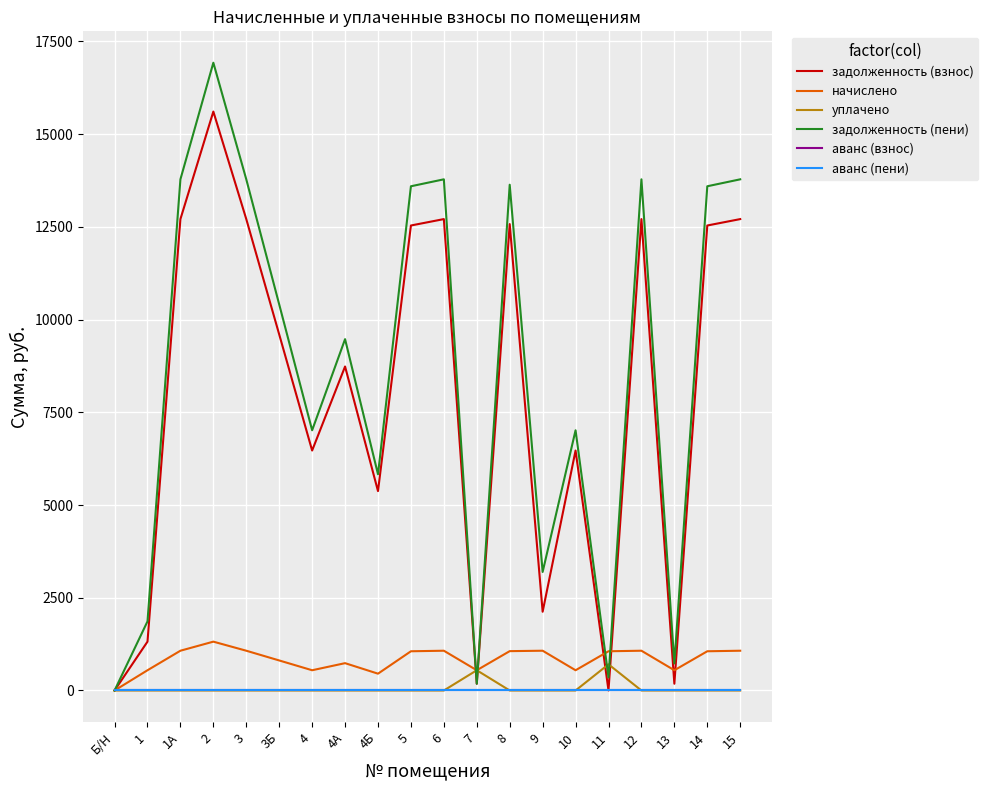

What is the average value of the уплачено series?

62.6